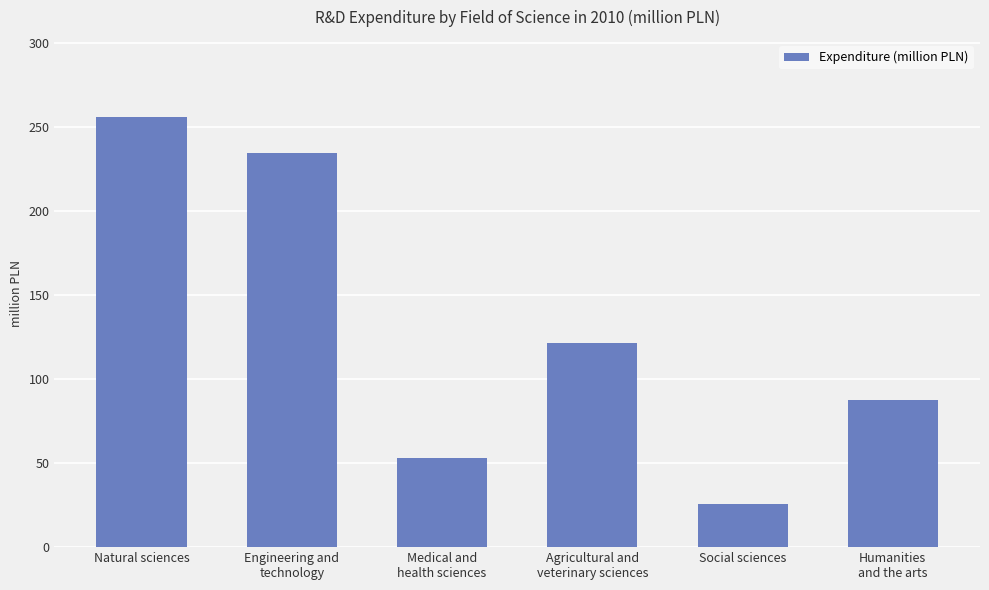

Is it true that the value at Social sciences is 25.6?

True